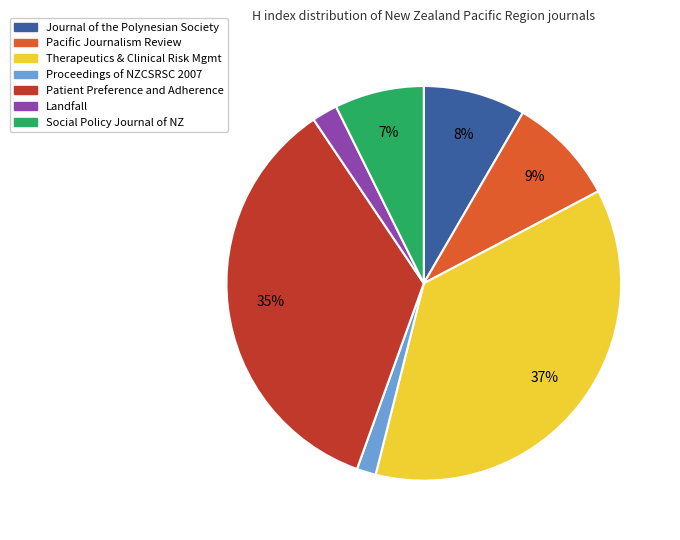

To the nearest percent, what is the average slice percentage?

14%